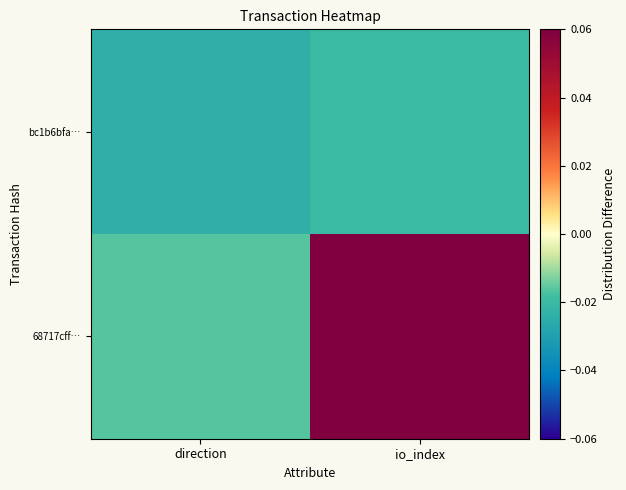

Which series changed the most between direction and io_index?

68717cff…